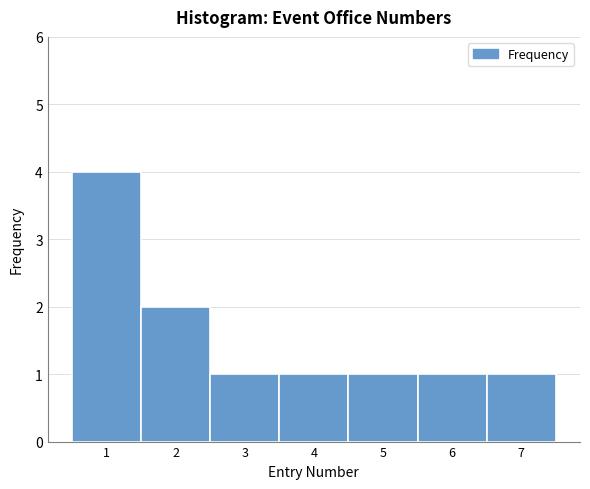

How tall is the bar that spans 3.5 to 4.5 on the x-axis? The values are not printed on the chart, so give them approximately, as read against the axis.

1